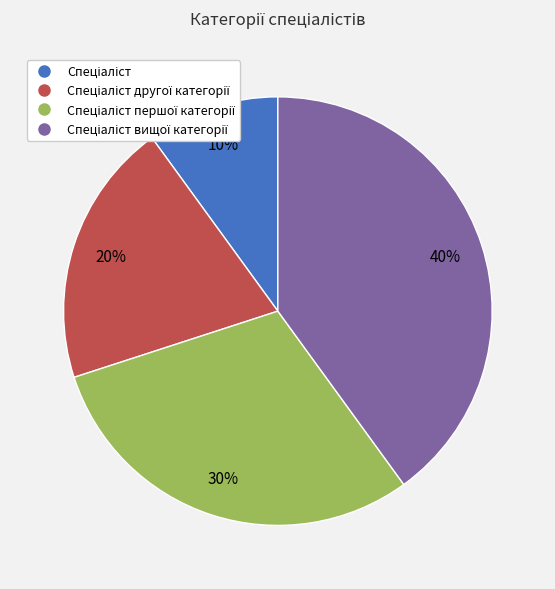

To the nearest percent, what is the average slice percentage?

25%